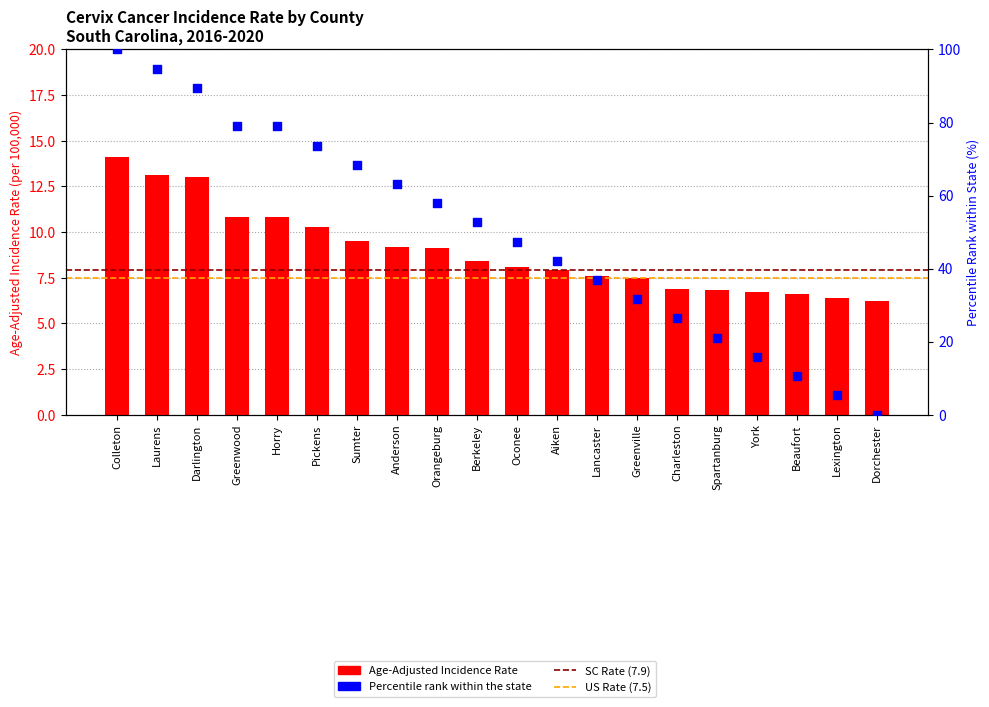

Which has a higher value, Darlington or Dorchester?

Darlington